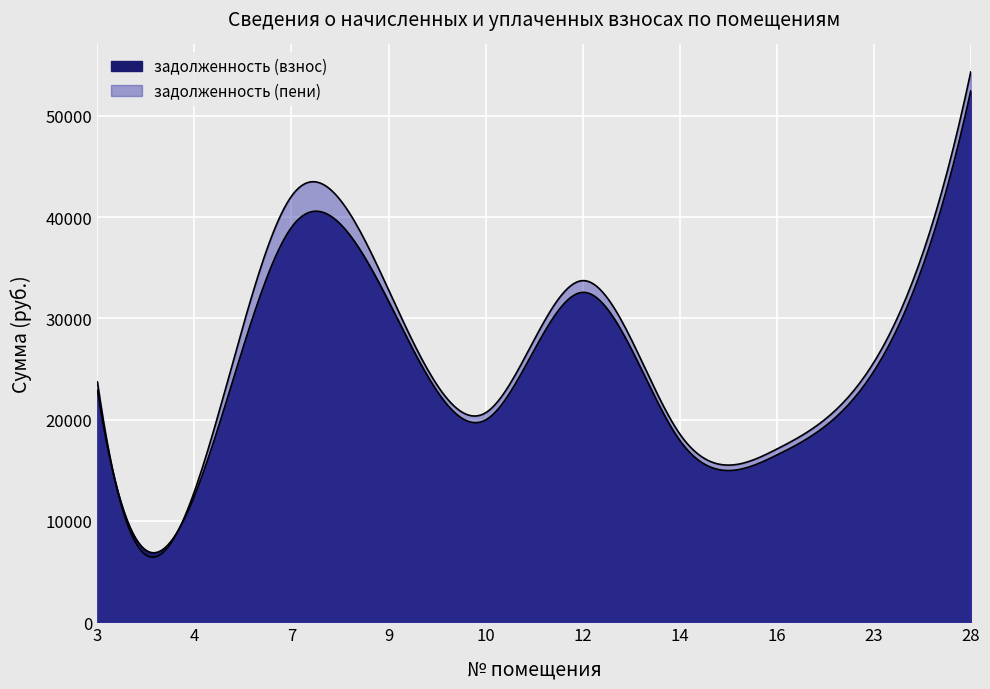

At which category is the sum across all series the highest?

28